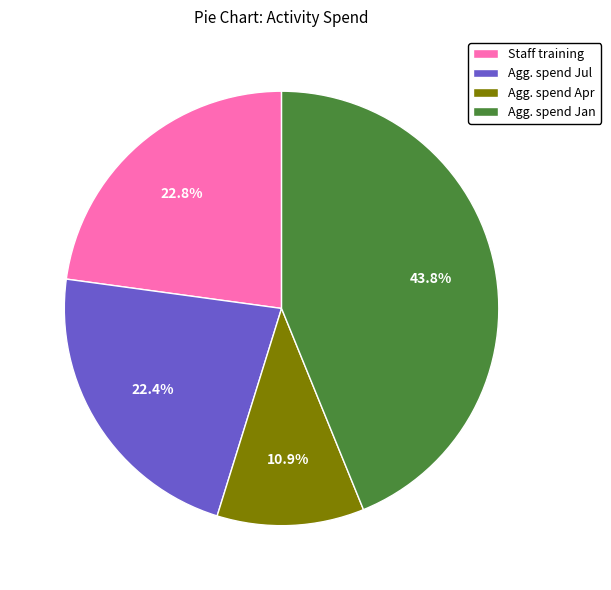

What percentage is NOT represented by Agg. spend Jul?

77.6%